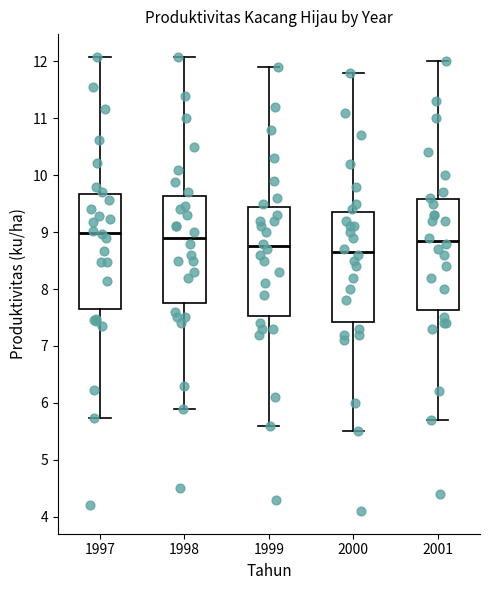

Reading left to right, read every box against the y-axis: the position of its median line, the range the box covers, and the ends of its whiskers. The values are not printed on the chart, so give them approximately, as read against the axis.

1997: median 9.0, box 7.6 to 9.7, whiskers 5.7 to 12.1
1998: median 8.9, box 7.8 to 9.6, whiskers 5.9 to 12.1
1999: median 8.8, box 7.5 to 9.5, whiskers 5.6 to 11.9
2000: median 8.7, box 7.4 to 9.4, whiskers 5.5 to 11.8
2001: median 8.9, box 7.6 to 9.6, whiskers 5.7 to 12.0